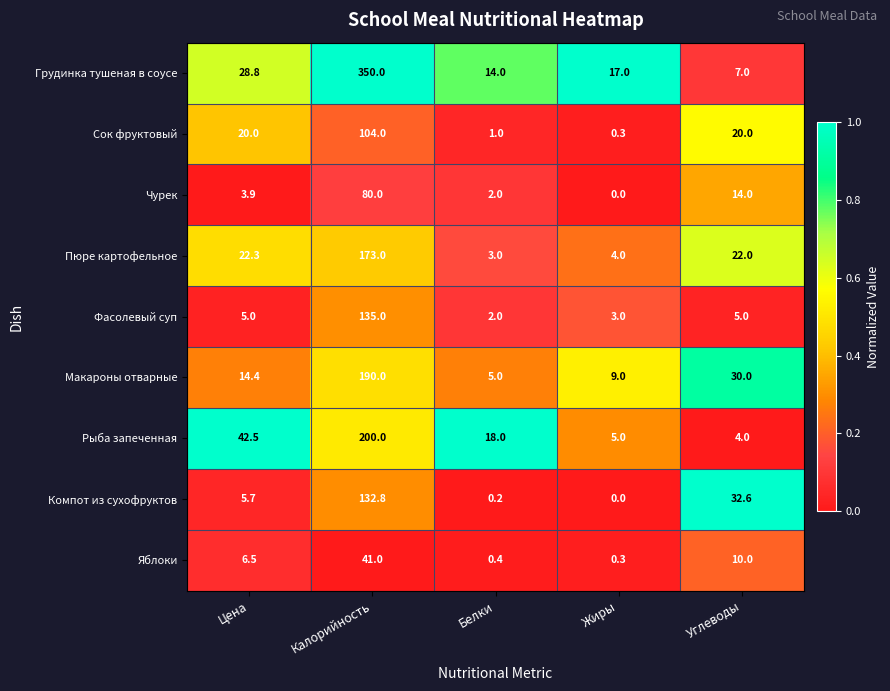

What is the sum of the Рыба запеченная values at Белки and Цена?

60.5